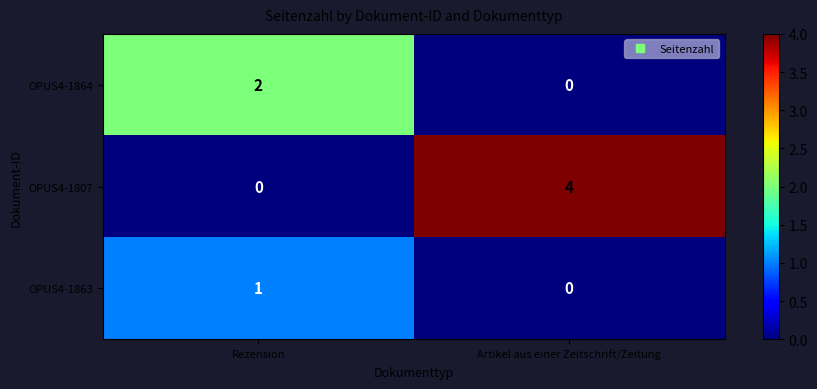

How many values in the OPUS4-1807 series are below 4?

1